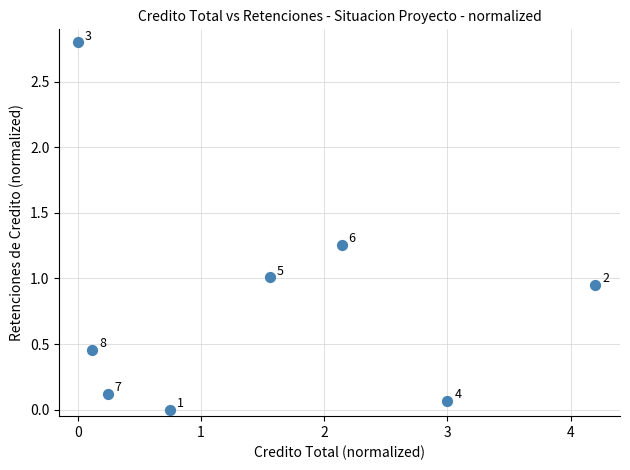

What is the range of Y values (max minus min)?

2.8